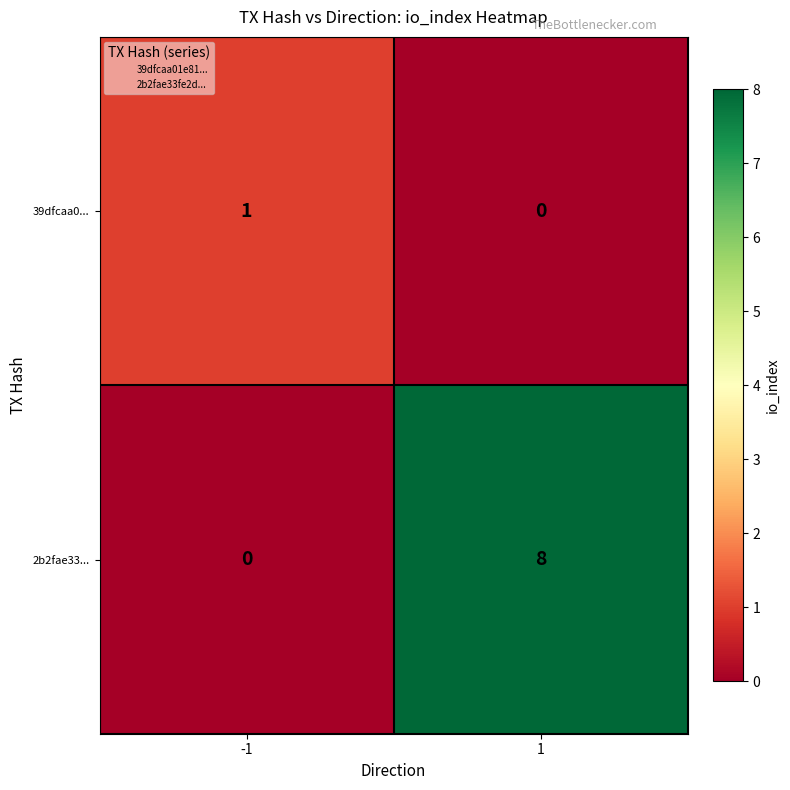

What is the difference between the highest and lowest values at -1?

1